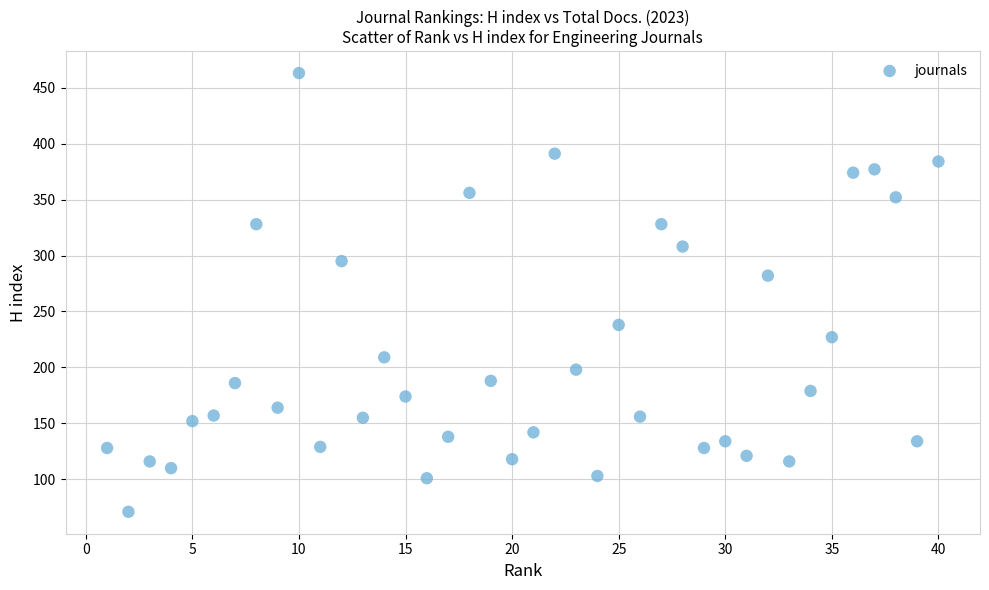

What is the range of Y values (max minus min)?

392